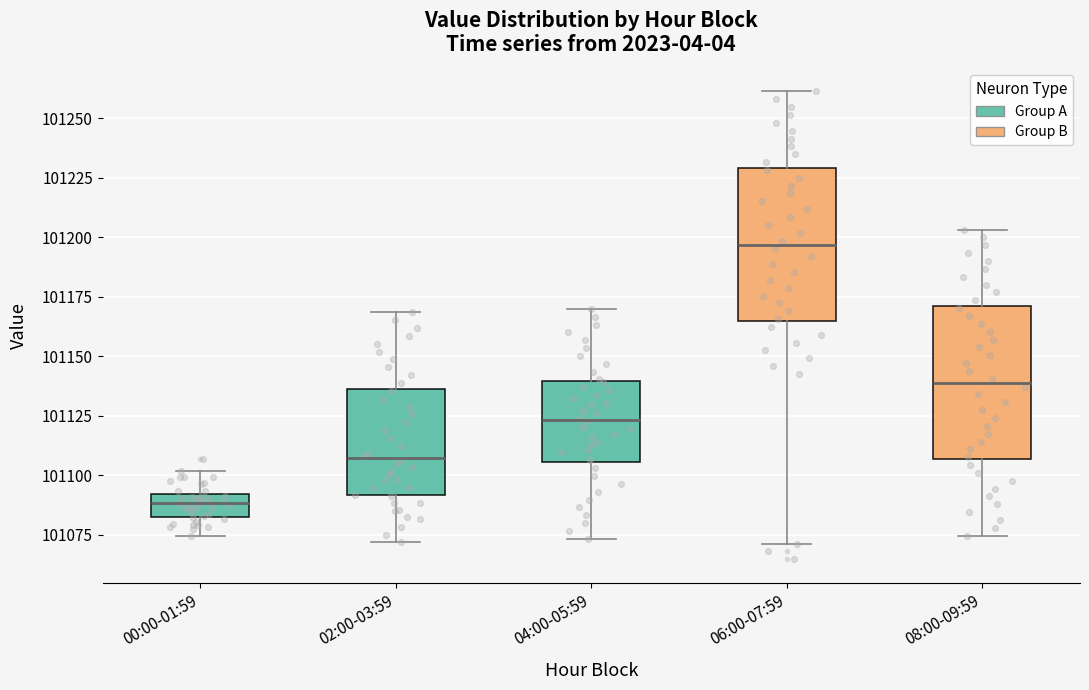

Where does the upper whisker of the box for 08:00-09:59 end on the y-axis? The values are not printed on the chart, so give them approximately, as read against the axis.

101205